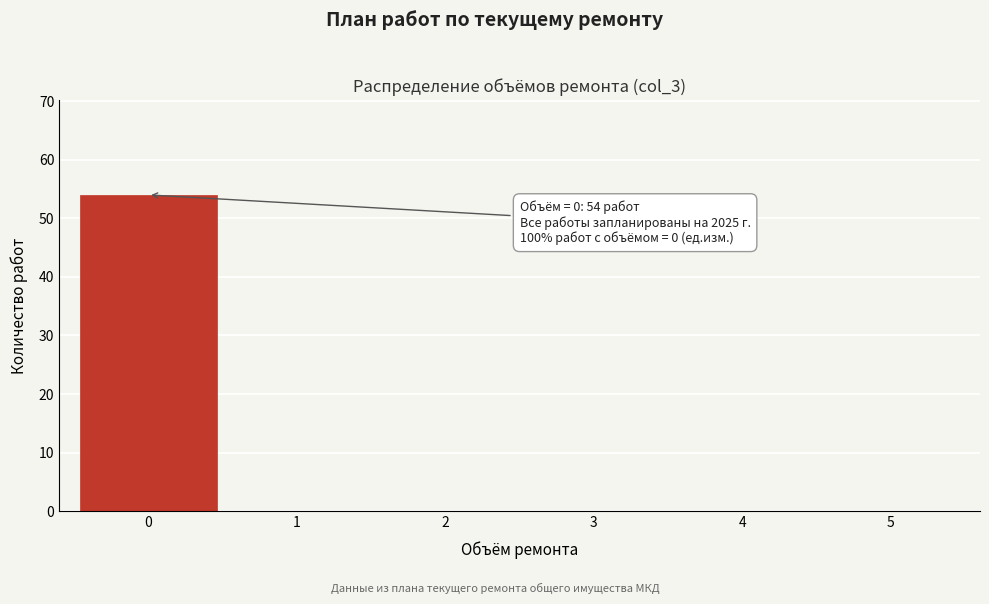

Over which range of the x-axis is the bar tallest?

-0.5 to 0.5